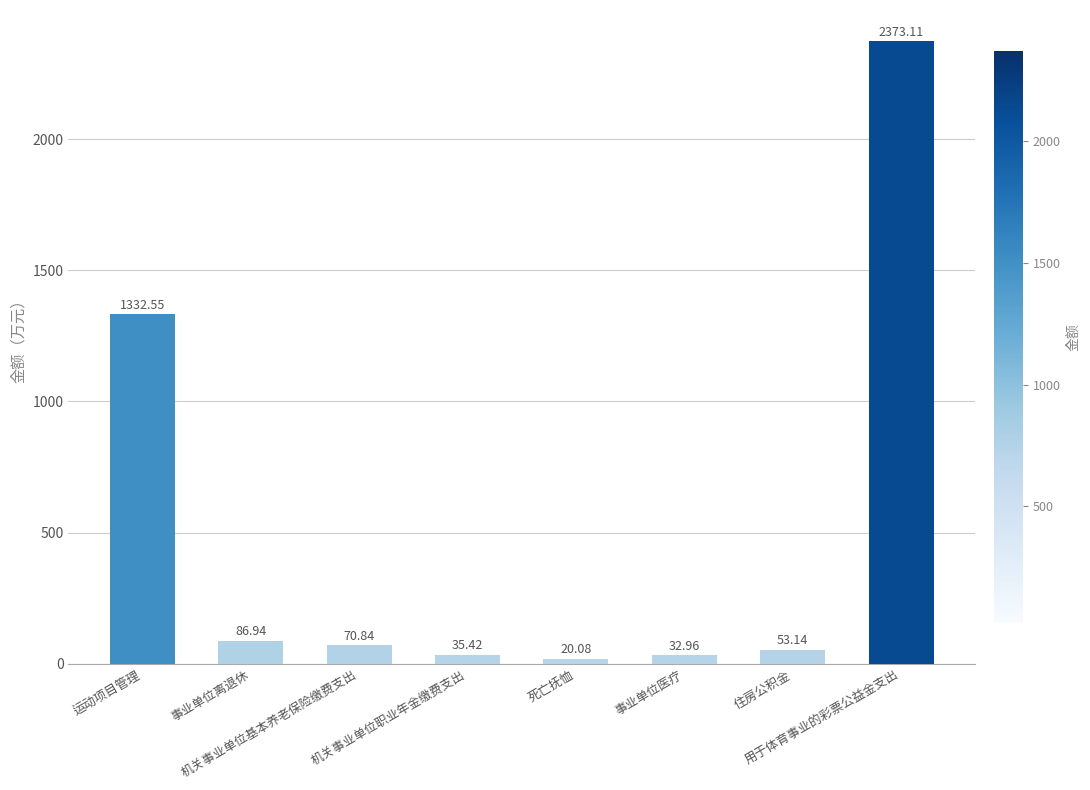

What is the average value?

500.6